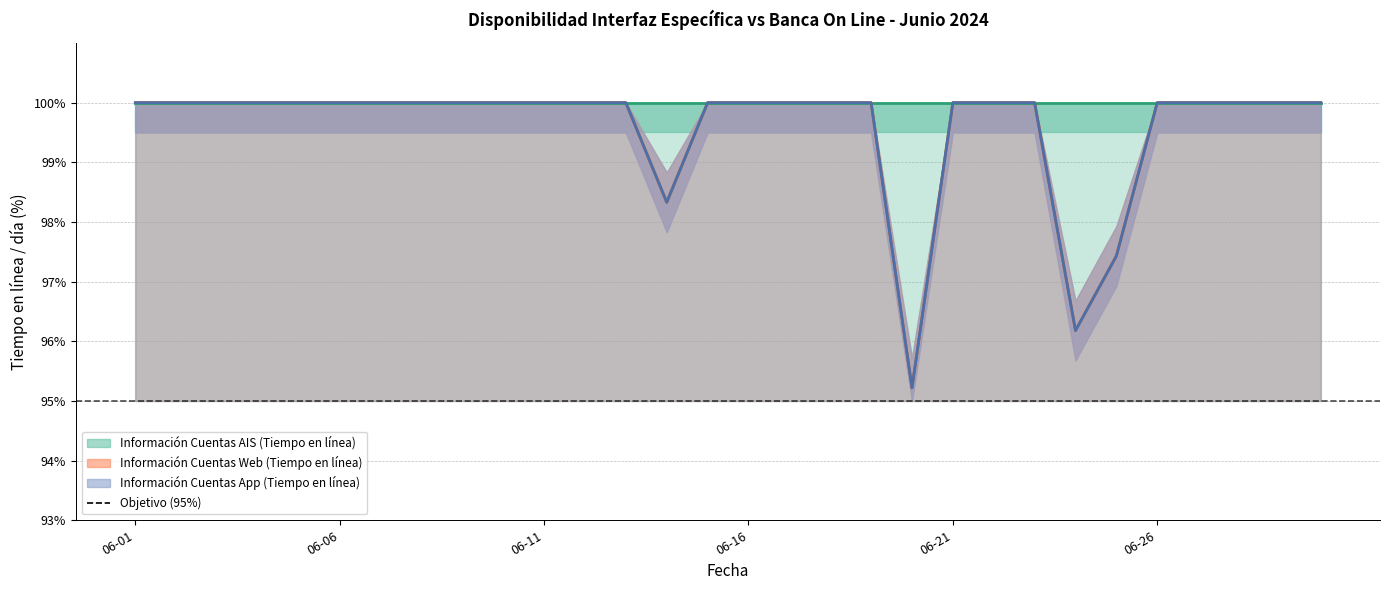

Which label corresponds to the largest value in the chart?

06-01